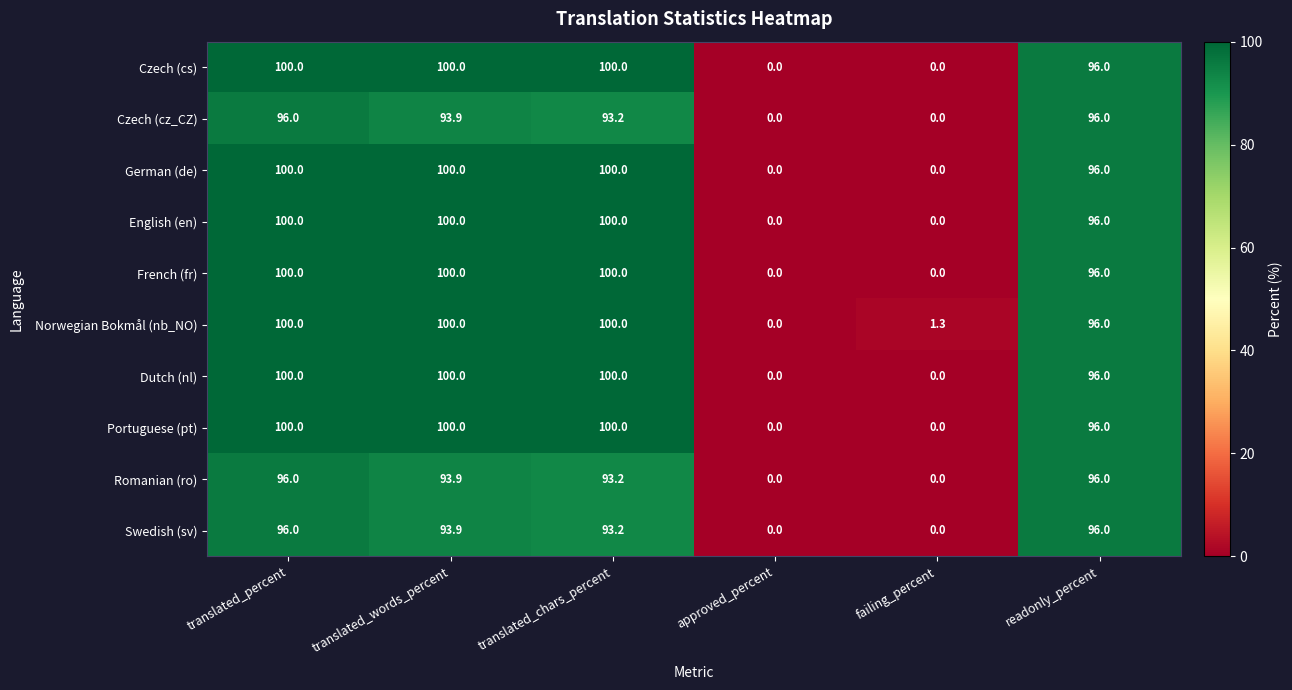

What is the difference between the second highest and minimum values in the French (fr) series?

100.0